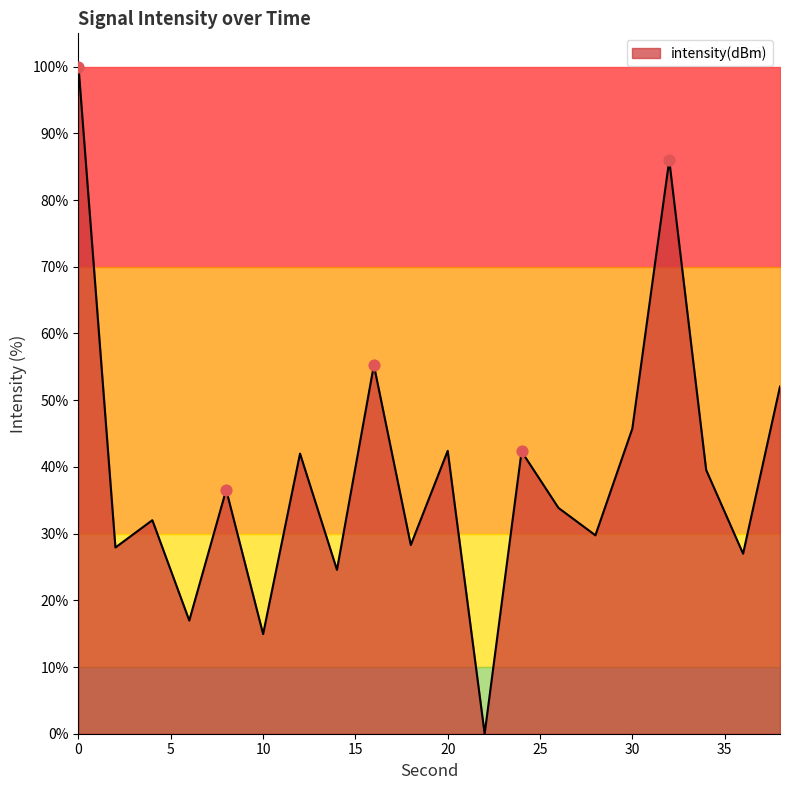

What is the difference between the maximum and minimum values?

100.0